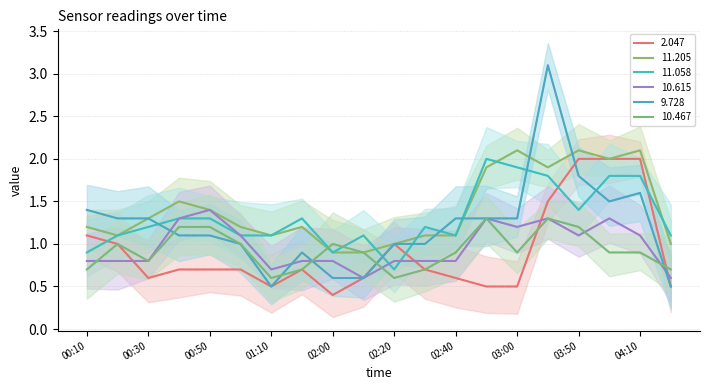

How many intersections are there between 10.467 full match and 10.615 full match?

6